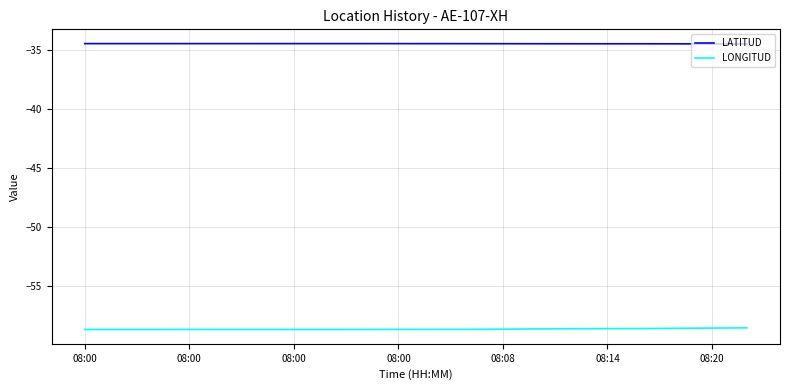

True or false: LONGITUD and LATITUD cross at least once.

False